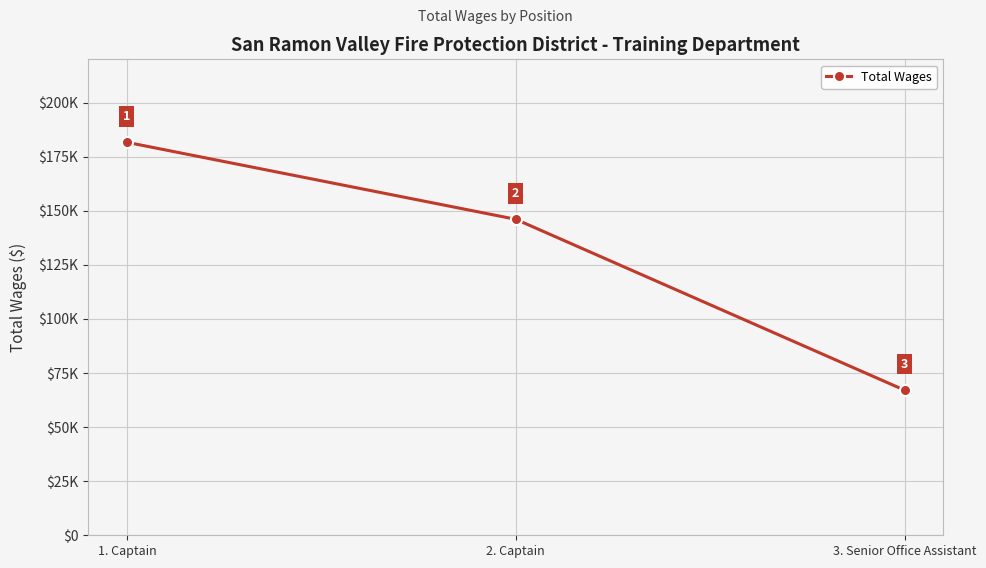

At which label does the data first exceed 146060?

1. Captain